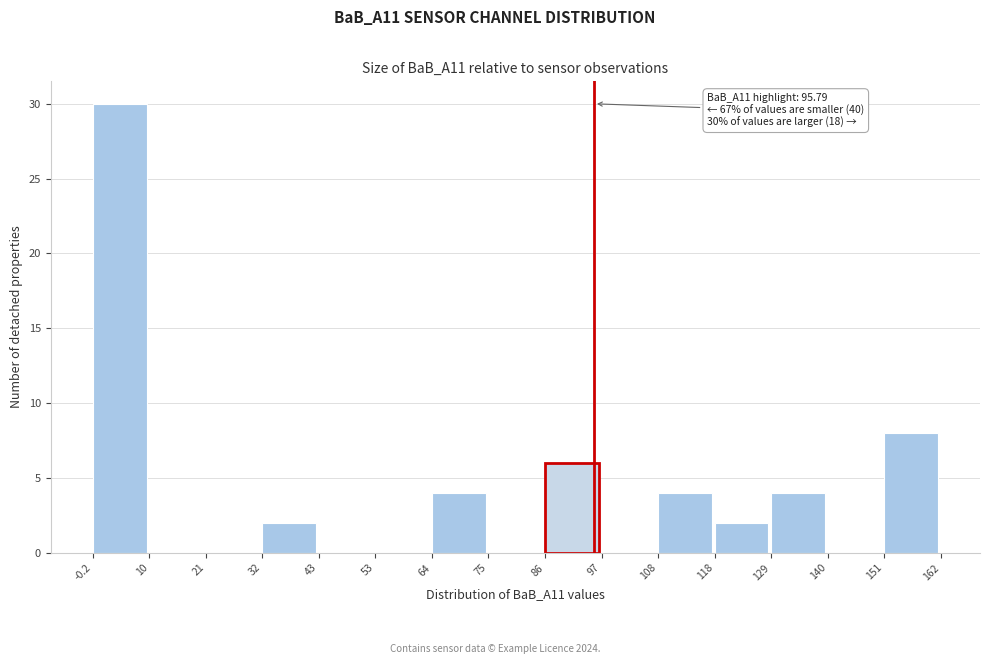

Which range on the x-axis has the tallest bar?

-0.2 to 10